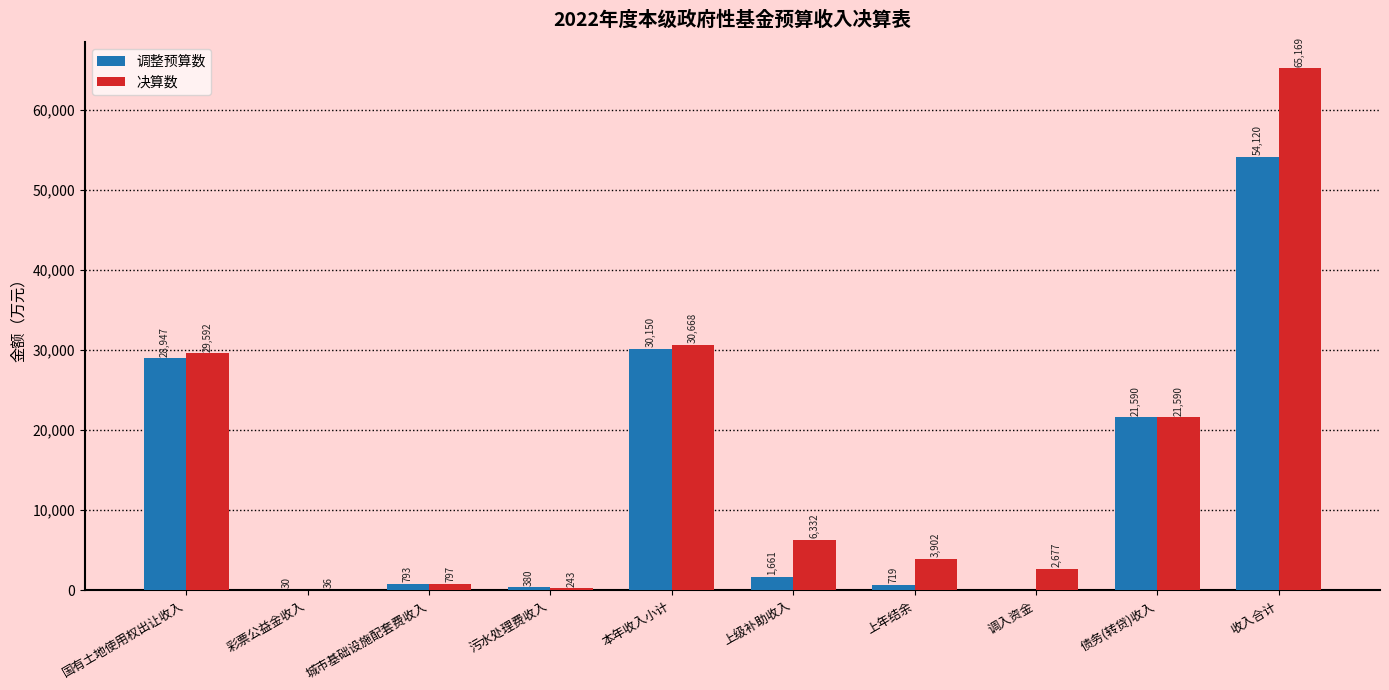

Reading left to right, list all the values displayed in this chart.

调整预算数: 28947	30	793	380	30150	1661	719	0	21590	54120
决算数: 29592	36	797	243	30668	6332	3902	2677	21590	65169